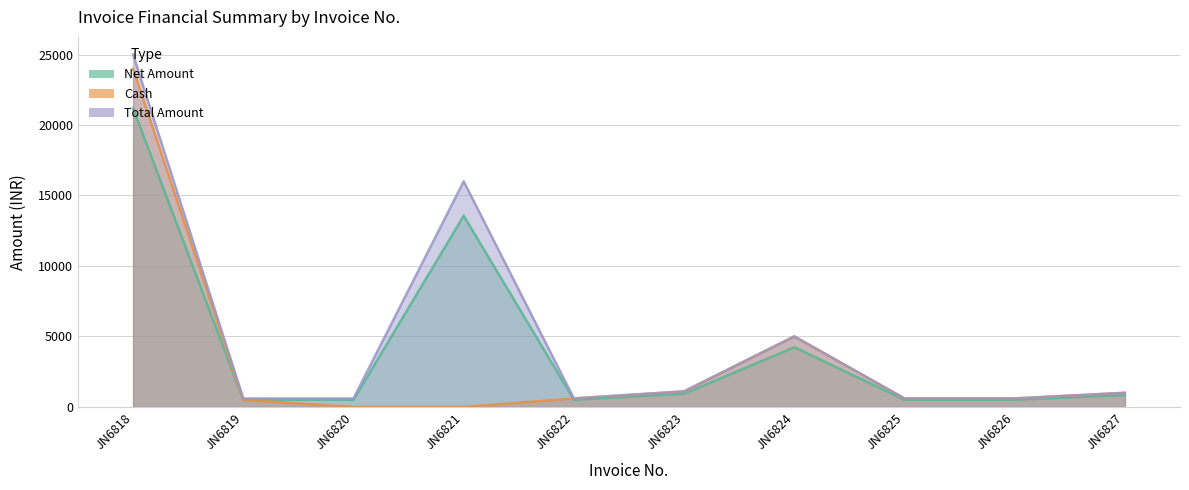

How many data points in Net Amount are less than 847?

5